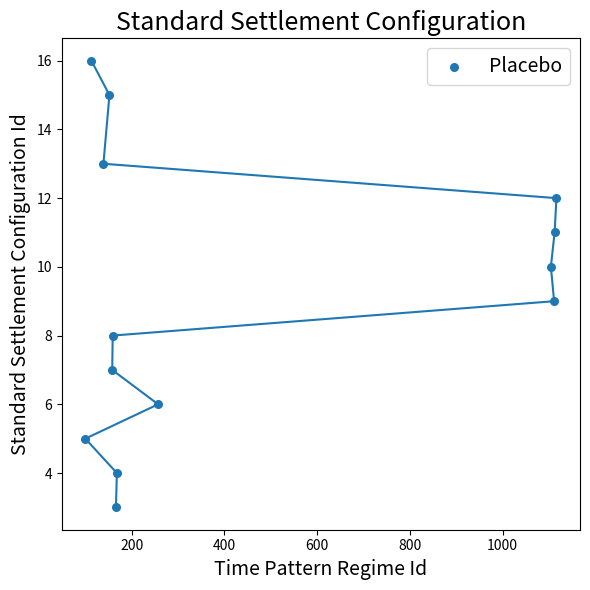

What is the range of X values (max minus min)?

1016